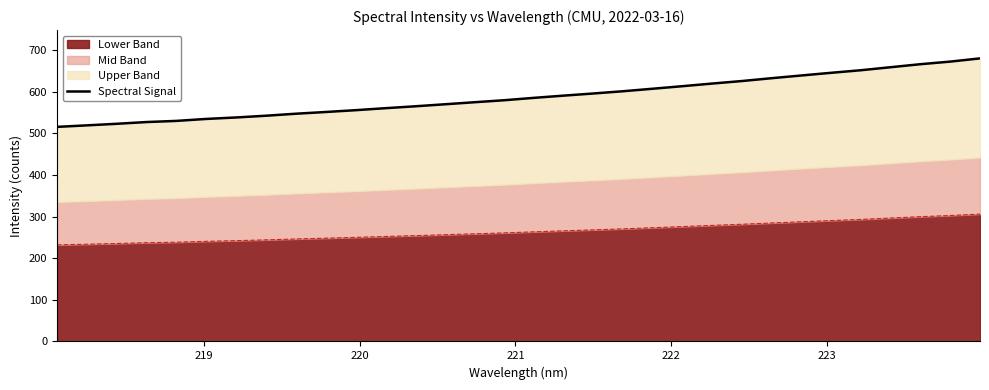

What is the minimum value for Lower Band?

232.2